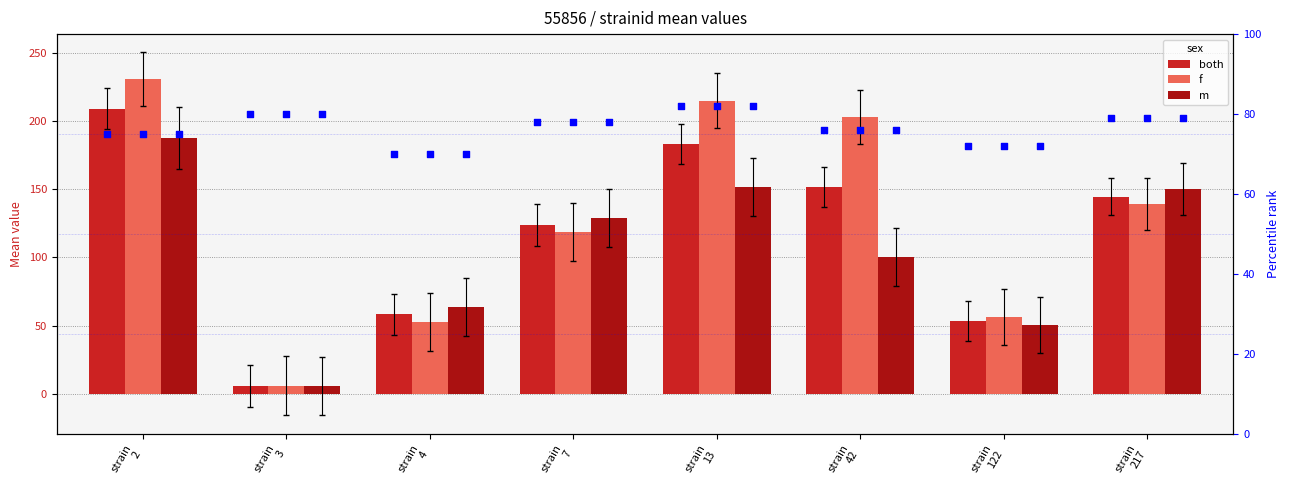

Which series has the largest total across all categories?

f